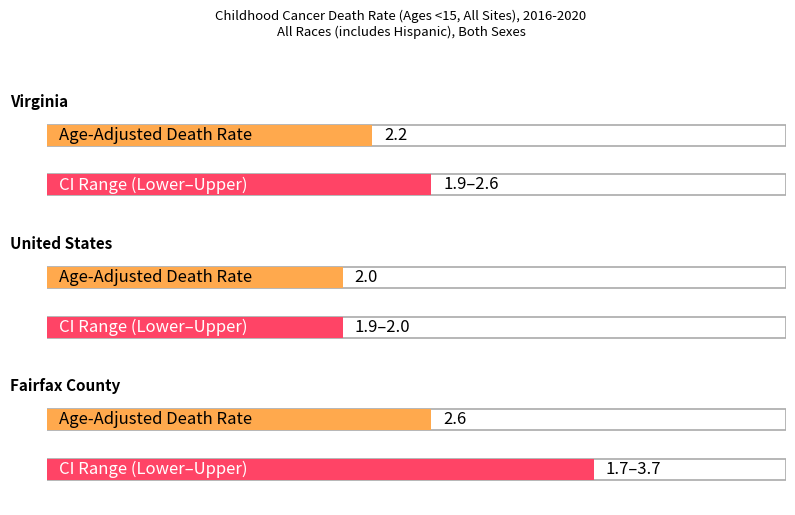

What is the minimum value for Lower CI?

1.7